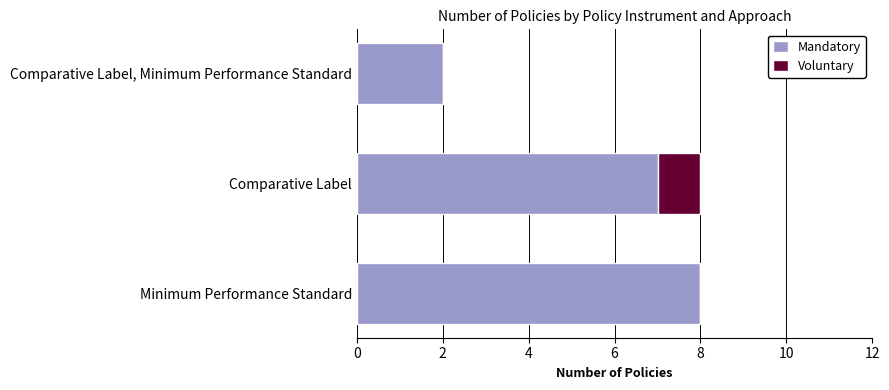

The Mandatory series shows 7 at Comparative Label. True or false?

True